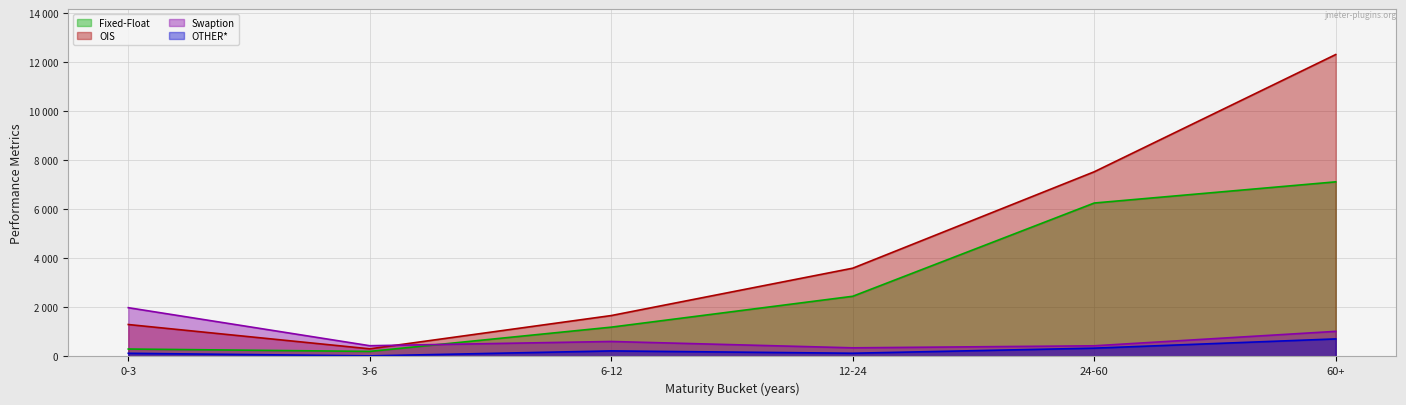

Which label corresponds to the largest value in the chart?

60+